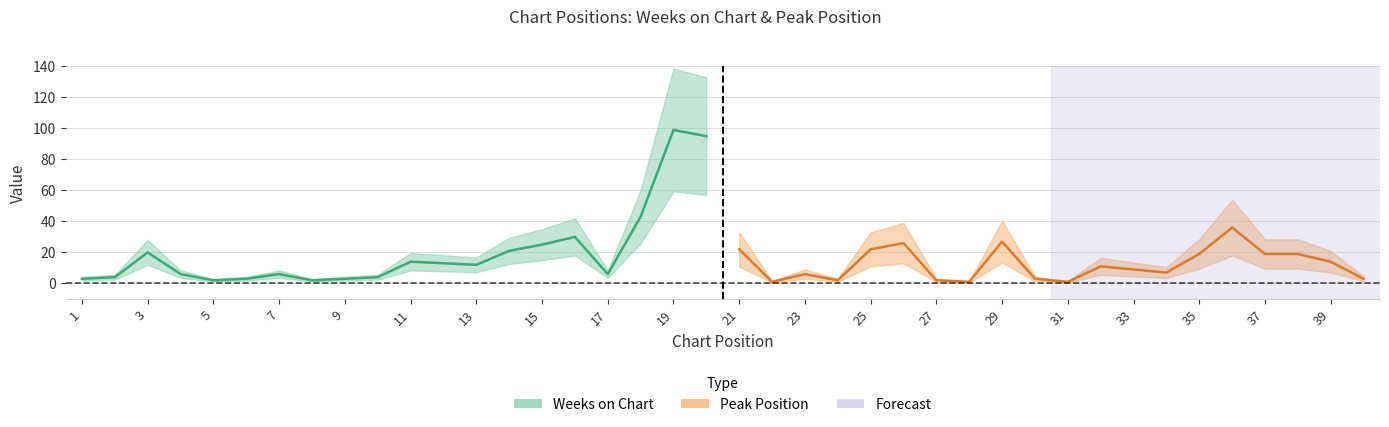

List the series in order of their peak value, lowest first.

Peak Position, Weeks on Chart